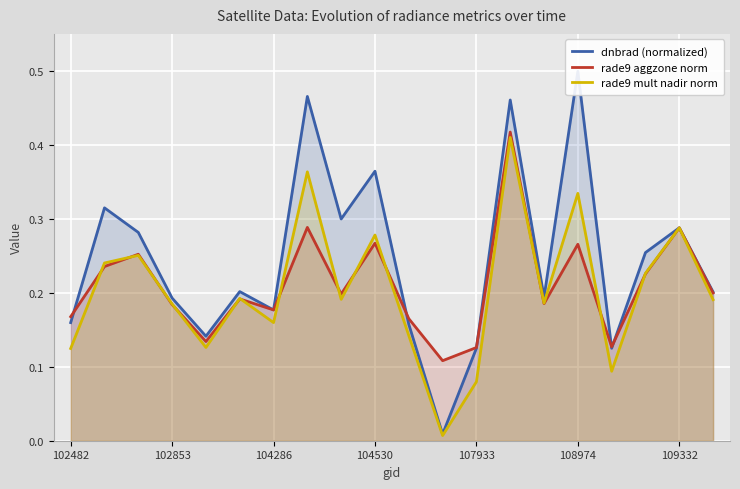

True or false: rade9 mult nadir norm has a value of 0.1 at 108974.

False